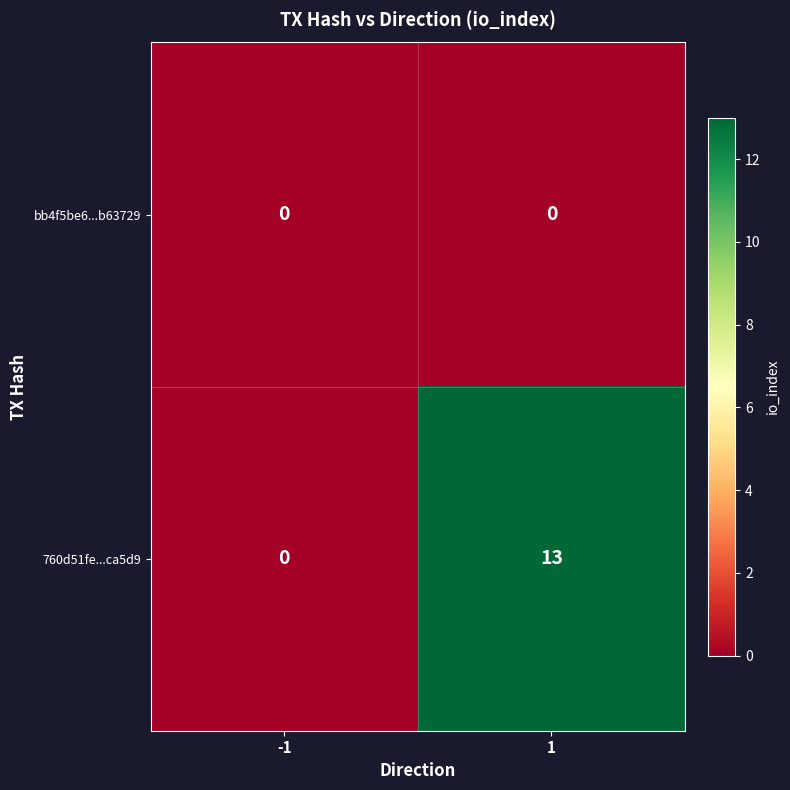

Rank the categories by 760d51fe...ca5d9 value from highest to lowest.

1, -1